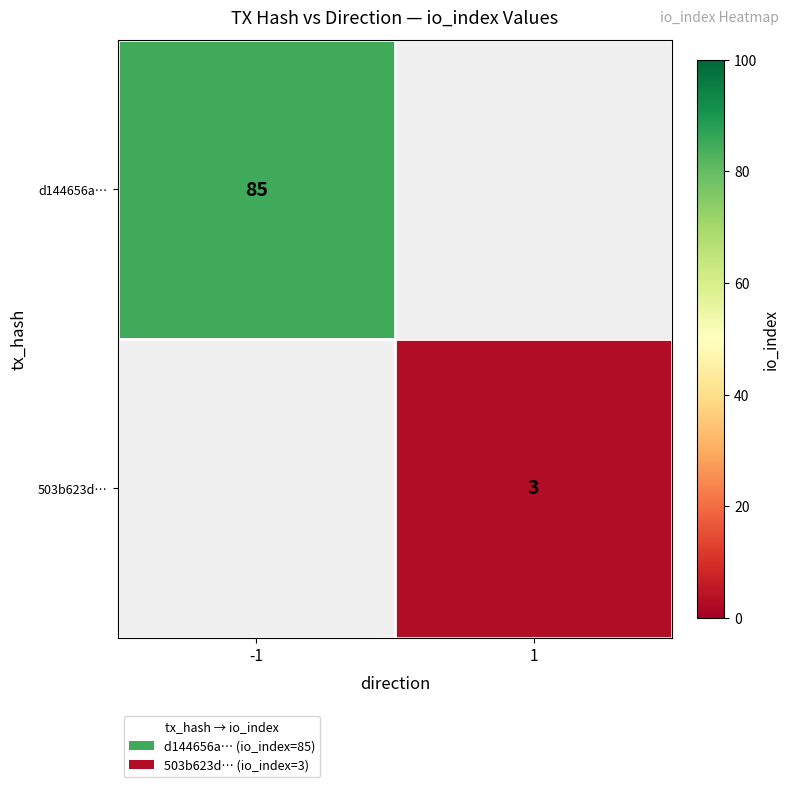

Which label corresponds to the largest value in the chart?

-1